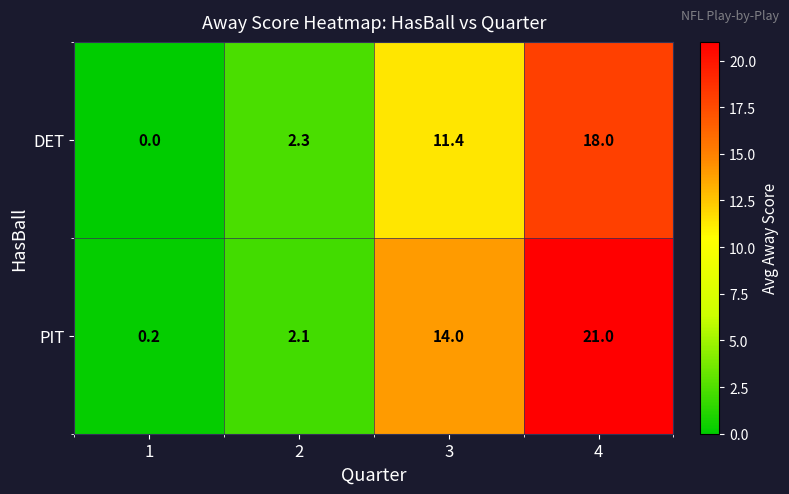

Rank the series by their maximum value, from highest to lowest.

PIT, DET